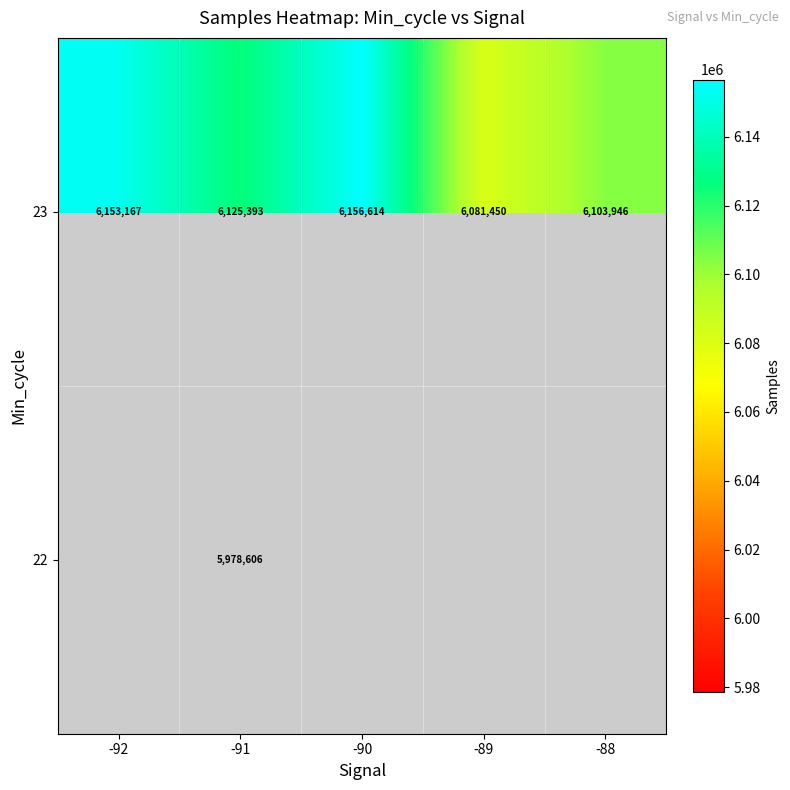

The 23 series shows 10859170.9 at -88. True or false?

False